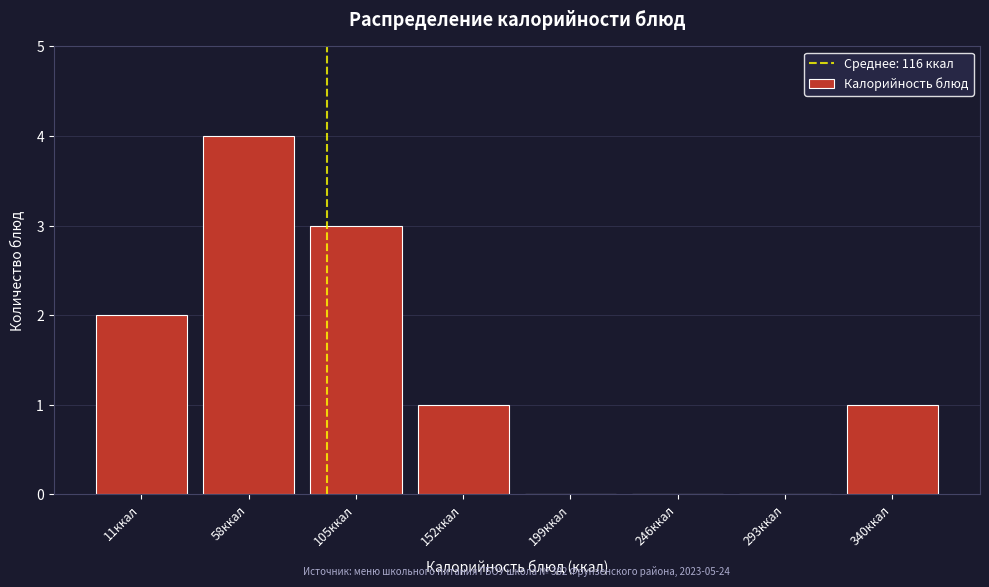

Reading left to right, transcribe all the data shown in this chart.

11ккал=2	58ккал=4	105ккал=3	152ккал=1	199ккал=0	246ккал=0	293ккал=0	340ккал=1